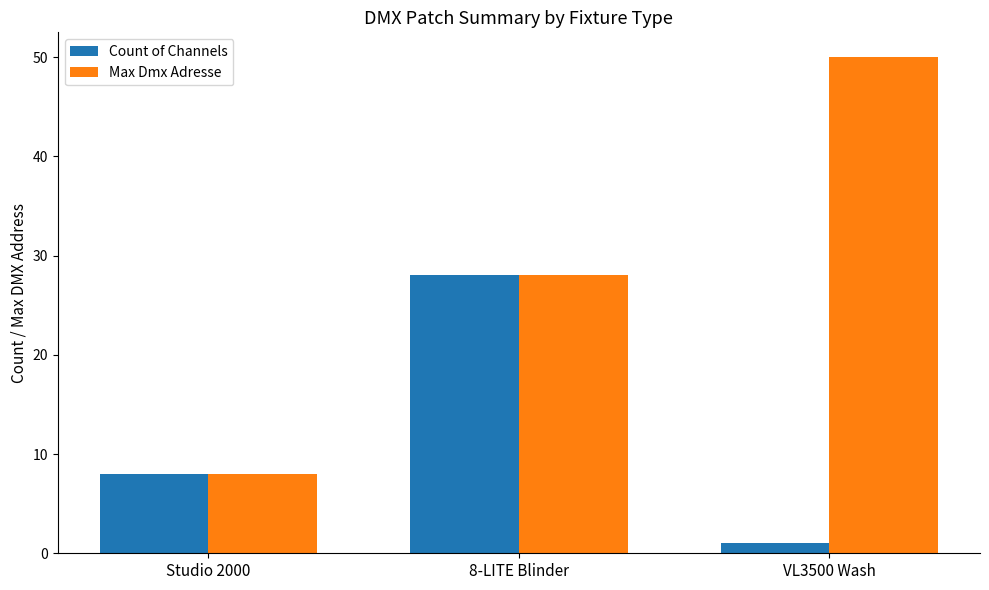

Which category has the highest value across all series?

VL3500 Wash